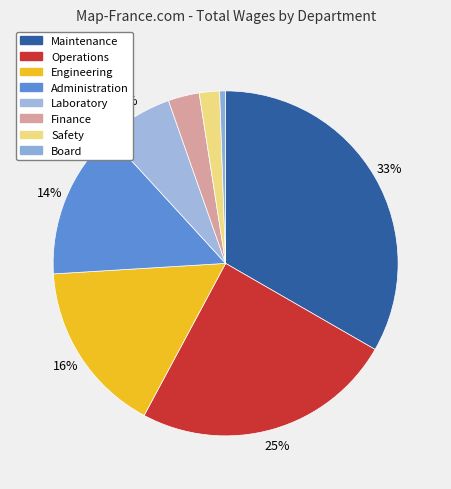

Is there a majority slice in this chart?

No